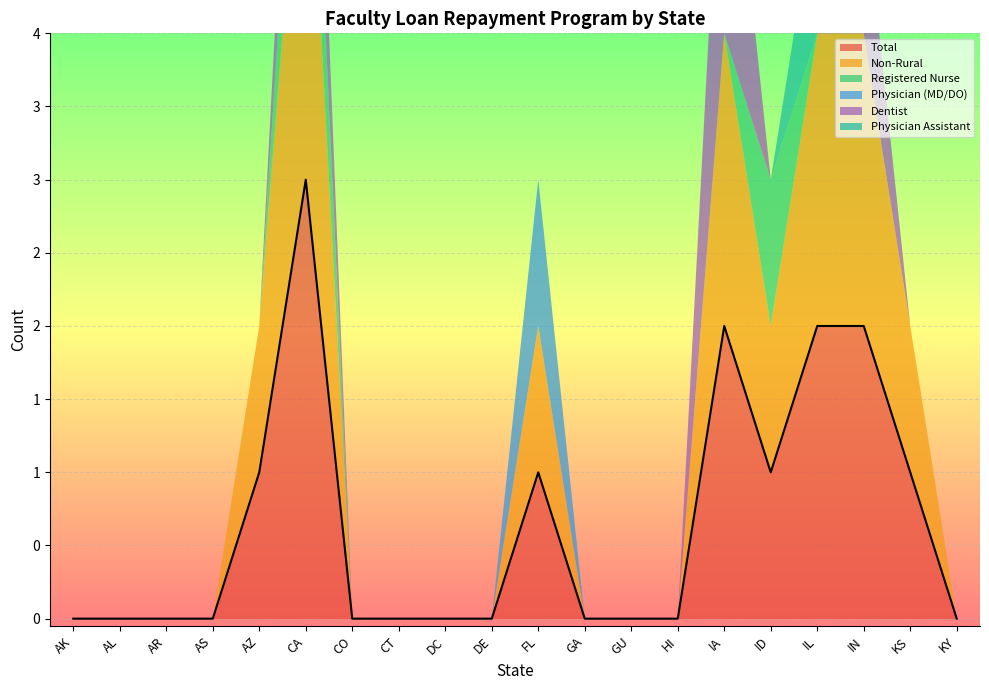

At GA, list the series in order from smallest to largest.

Total, Non-Rural, Registered Nurse, Physician (MD/DO), Dentist, Physician Assistant